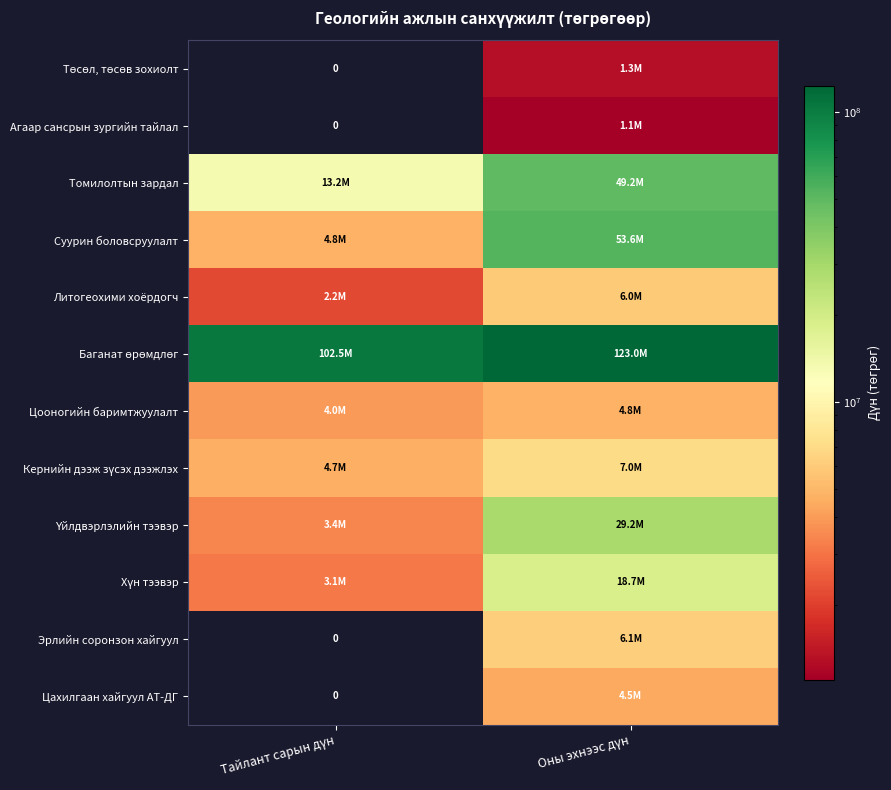

What is the spread (max minus min) of values at Тайлант сарын дүн?

102500000